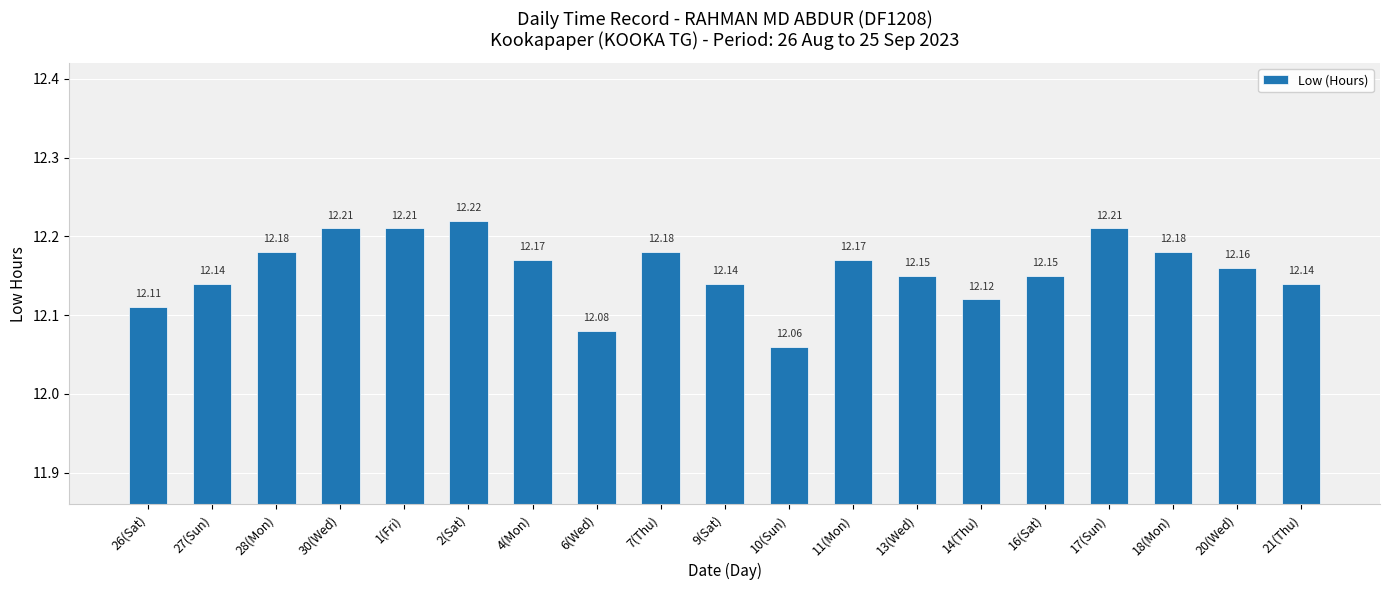

Between 2(Sat) and 17(Sun), which is larger?

2(Sat)